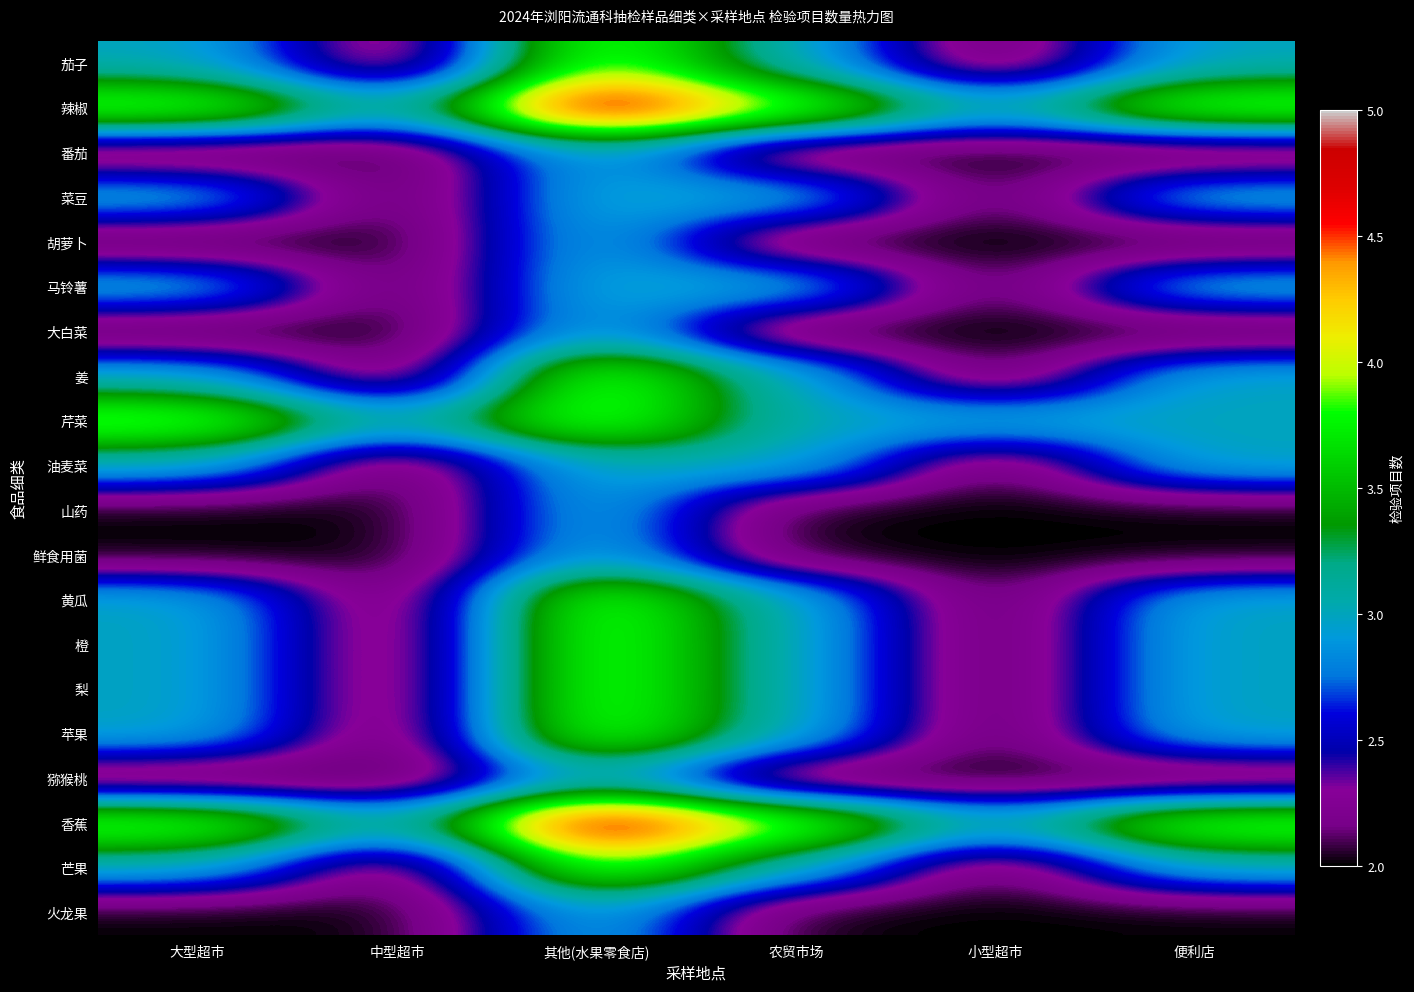

Reading left to right, list all the values displayed in this chart.

茄子: 大型超市=3	中型超市=2	其他(水果零食店)=4	农贸市场=3	小型超市=2	便利店=3
辣椒: 大型超市=4	中型超市=3	其他(水果零食店)=5	农贸市场=4	小型超市=3	便利店=4
番茄: 大型超市=2	中型超市=2	其他(水果零食店)=3	农贸市场=2	小型超市=2	便利店=2
菜豆: 大型超市=3	中型超市=2	其他(水果零食店)=3	农贸市场=3	小型超市=2	便利店=3
胡萝卜: 大型超市=2	中型超市=2	其他(水果零食店)=3	农贸市场=2	小型超市=2	便利店=2
马铃薯: 大型超市=3	中型超市=2	其他(水果零食店)=3	农贸市场=3	小型超市=2	便利店=3
大白菜: 大型超市=2	中型超市=2	其他(水果零食店)=3	农贸市场=2	小型超市=2	便利店=2
姜: 大型超市=3	中型超市=2	其他(水果零食店)=4	农贸市场=3	小型超市=2	便利店=3
芹菜: 大型超市=4	中型超市=3	其他(水果零食店)=4	农贸市场=3	小型超市=3	便利店=3
油麦菜: 大型超市=3	中型超市=2	其他(水果零食店)=3	农贸市场=3	小型超市=2	便利店=3
山药: 大型超市=2	中型超市=2	其他(水果零食店)=3	农贸市场=2	小型超市=2	便利店=2
鲜食用菌: 大型超市=2	中型超市=2	其他(水果零食店)=3	农贸市场=2	小型超市=2	便利店=2
黄瓜: 大型超市=3	中型超市=2	其他(水果零食店)=4	农贸市场=3	小型超市=2	便利店=3
橙: 大型超市=3	中型超市=2	其他(水果零食店)=4	农贸市场=3	小型超市=2	便利店=3
梨: 大型超市=3	中型超市=2	其他(水果零食店)=4	农贸市场=3	小型超市=2	便利店=3
苹果: 大型超市=3	中型超市=2	其他(水果零食店)=4	农贸市场=3	小型超市=2	便利店=3
猕猴桃: 大型超市=2	中型超市=2	其他(水果零食店)=3	农贸市场=2	小型超市=2	便利店=2
香蕉: 大型超市=4	中型超市=3	其他(水果零食店)=5	农贸市场=4	小型超市=3	便利店=4
芒果: 大型超市=3	中型超市=2	其他(水果零食店)=4	农贸市场=3	小型超市=2	便利店=3
火龙果: 大型超市=2	中型超市=2	其他(水果零食店)=3	农贸市场=2	小型超市=2	便利店=2